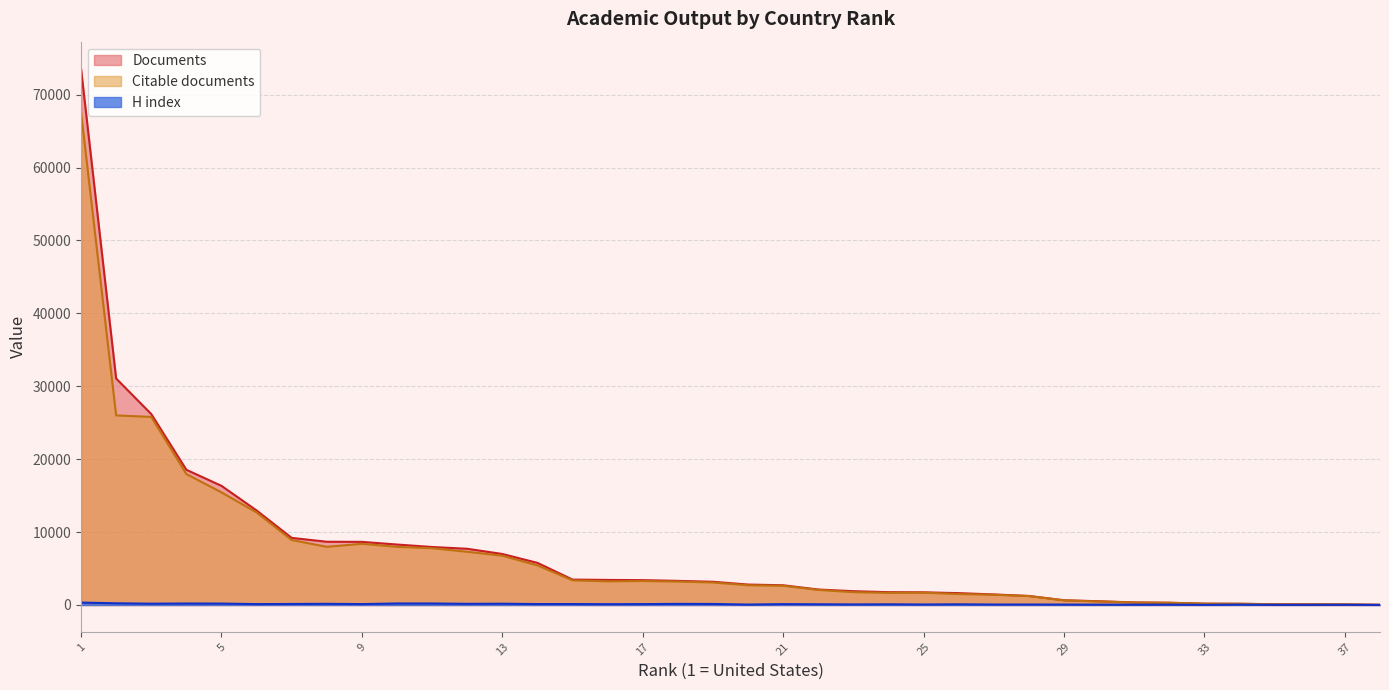

What is the difference between the maximum and minimum values in the Documents series?

73566